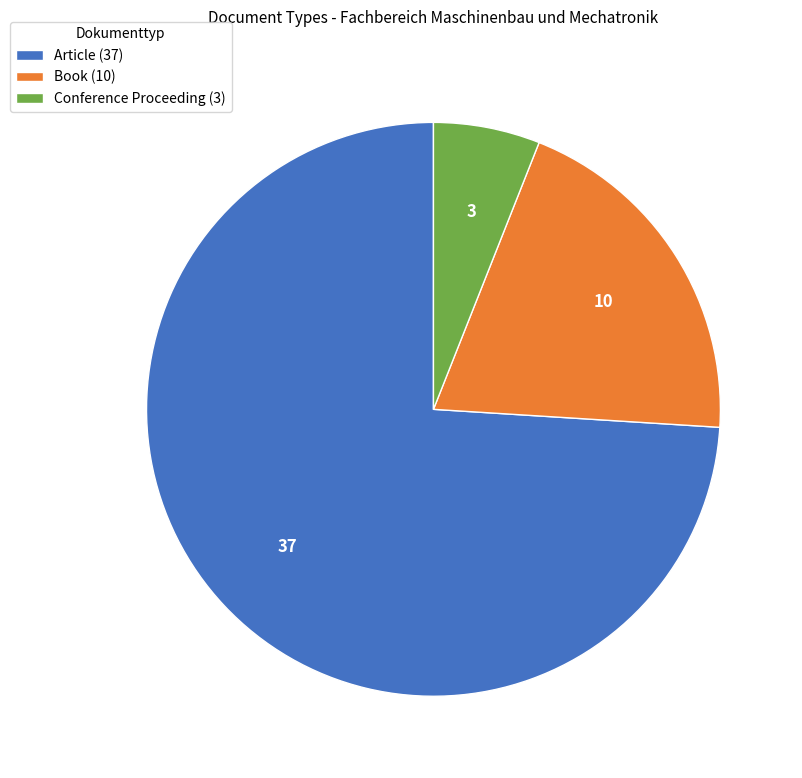

What is the ratio of the value at Book to the value at Conference Proceeding?

3.3